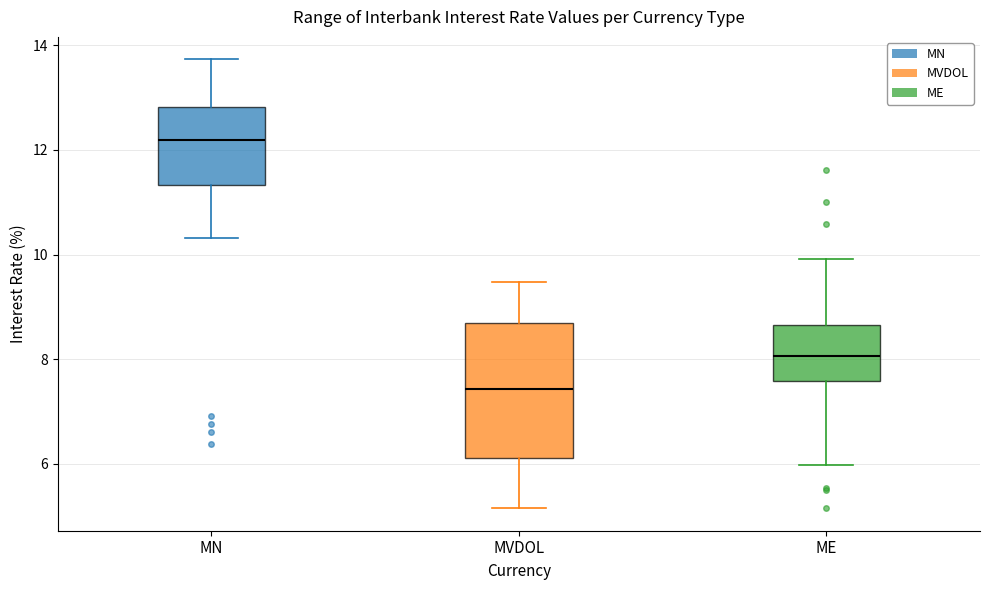

Reading left to right, transcribe this box plot: for each box, give where its median line is, the range the box spans, and where its two whiskers end, as read against the y-axis. The values are not printed on the chart, so give them approximately, as read against the axis.

MN: median 12.2, box 11.4 to 12.8, whiskers 10.4 to 13.8
MVDOL: median 7.4, box 6.2 to 8.6, whiskers 5.2 to 9.4
ME: median 8.0, box 7.6 to 8.6, whiskers 6.0 to 10.0